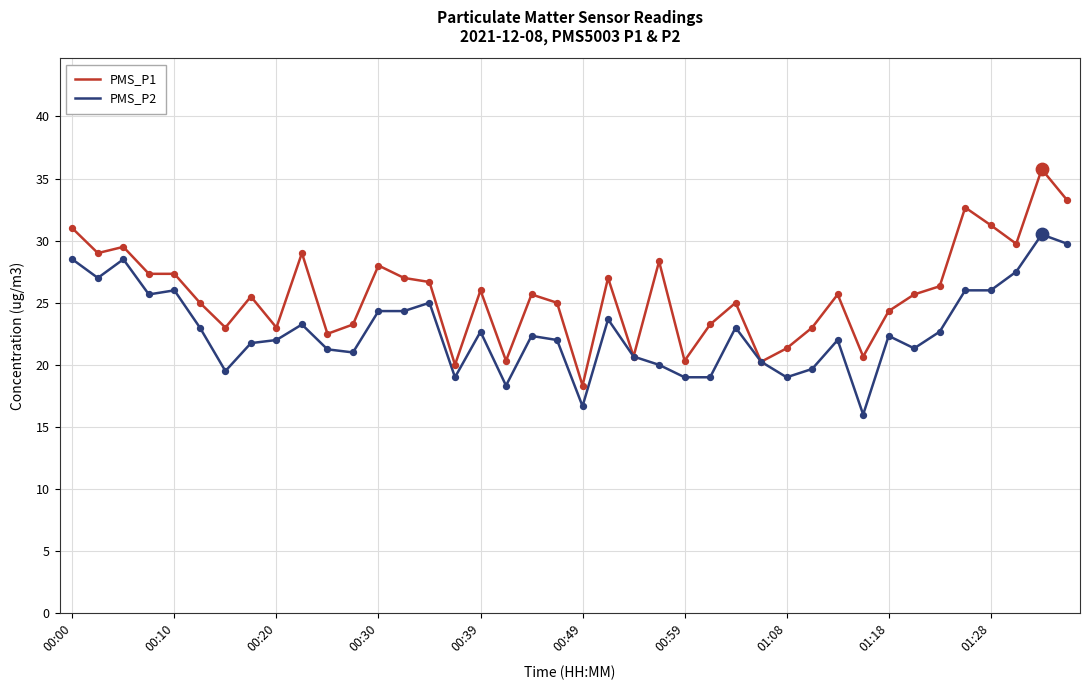

What is the highest value of the PMS_P2 series?

30.5